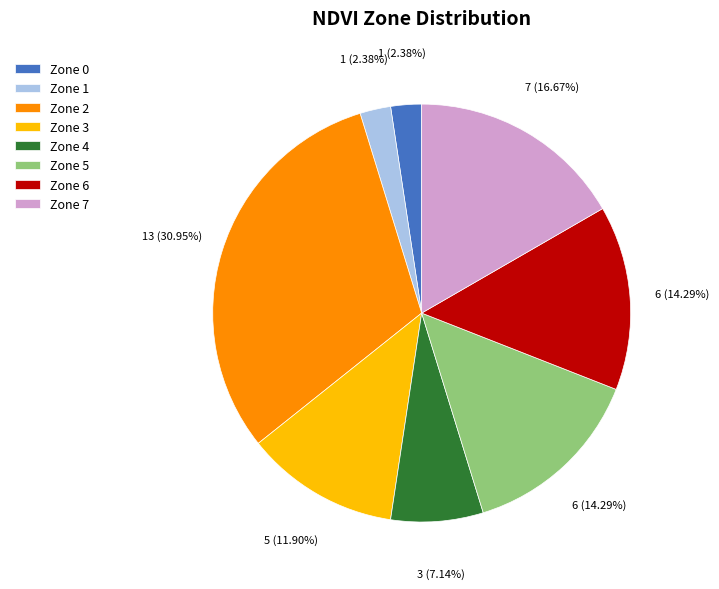

Is it true that Zone 0 is 13% of the pie?

False